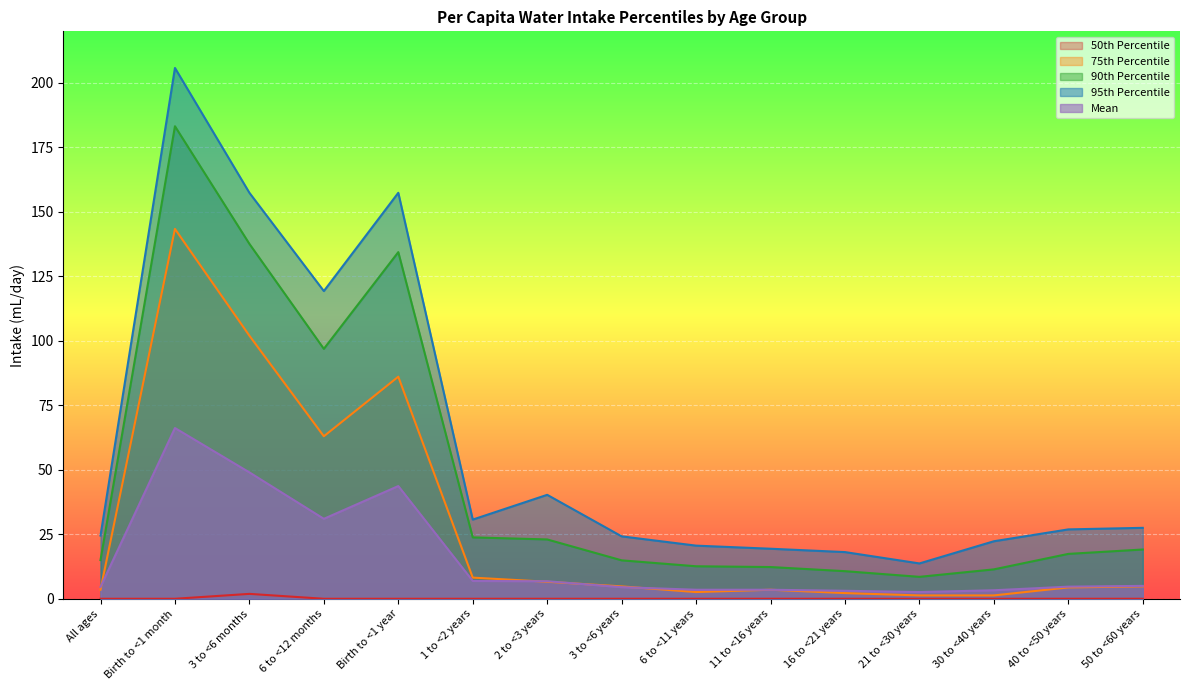

List the series in order of their overall mean, highest first.

95th Percentile, 90th Percentile, 75th Percentile, Mean, 50th Percentile